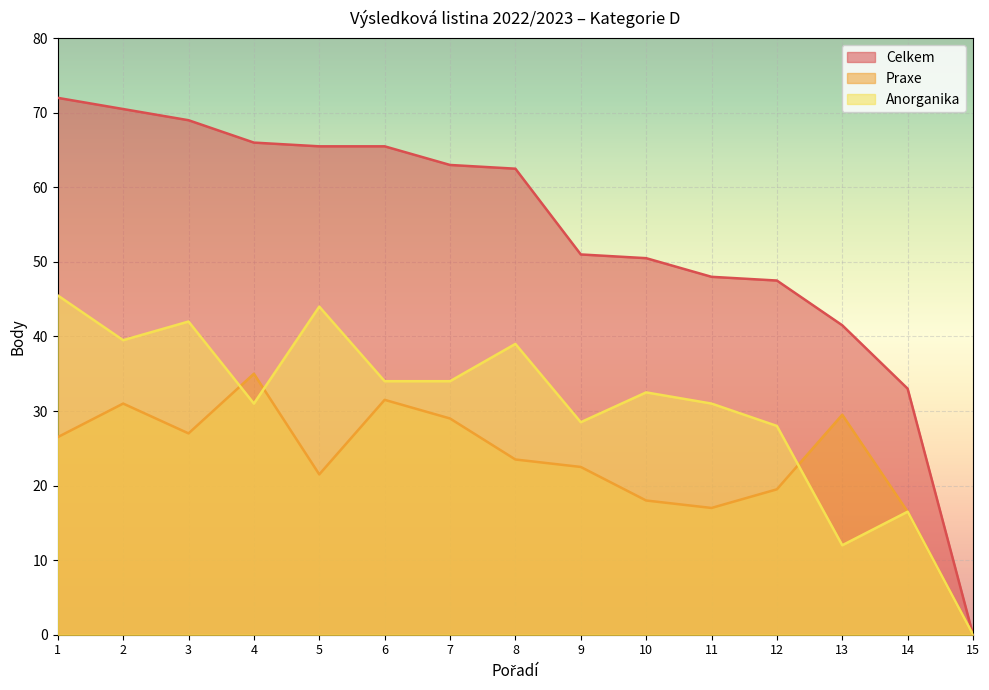

Is the value of Anorganika at 5 greater than the value of Praxe at 9?

Yes